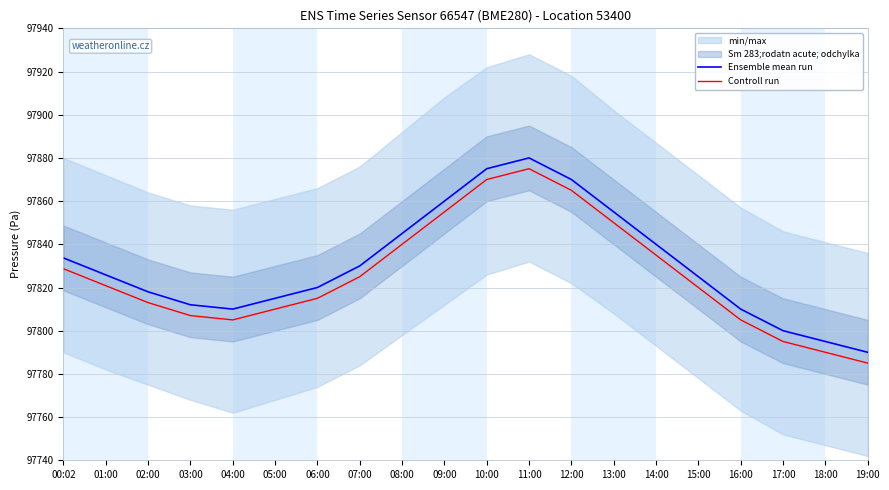

Where does the Controll run series first go above 97820?

00:02